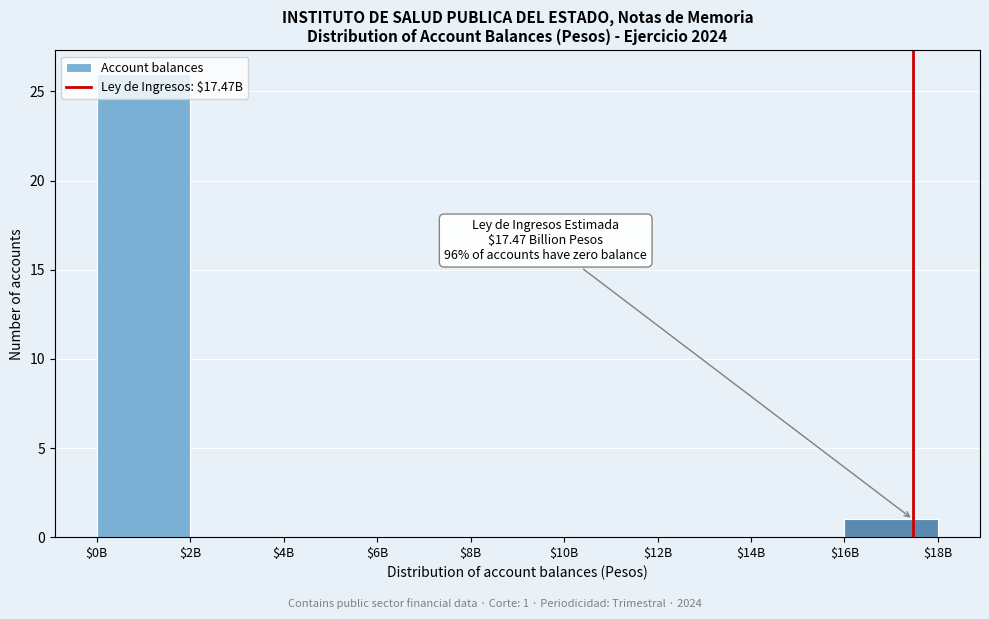

At which category does the chart reach its peak across all series?

$0B